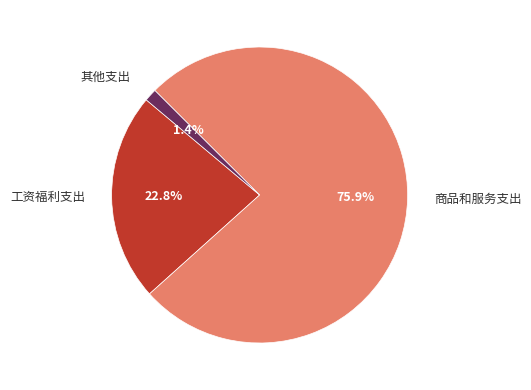

True or false: 工资福利支出 accounts for 23% of the total.

True